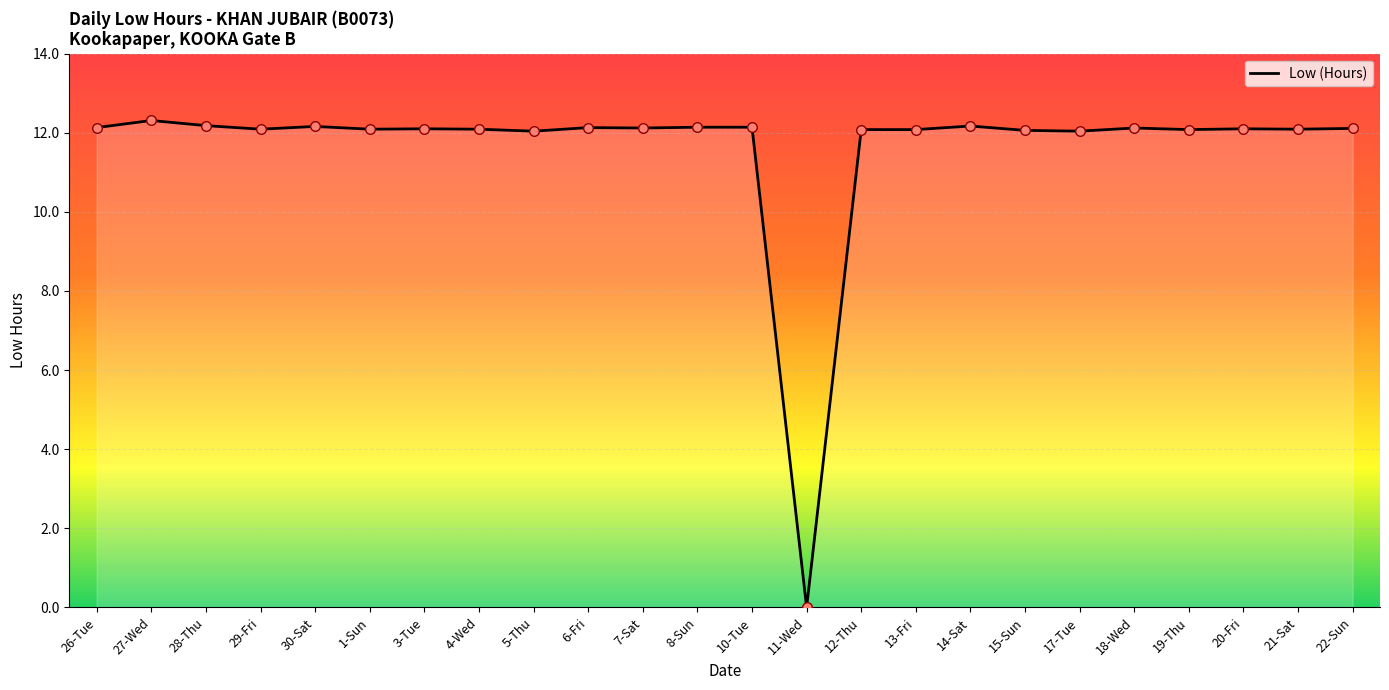

What is the greatest value displayed?

12.3